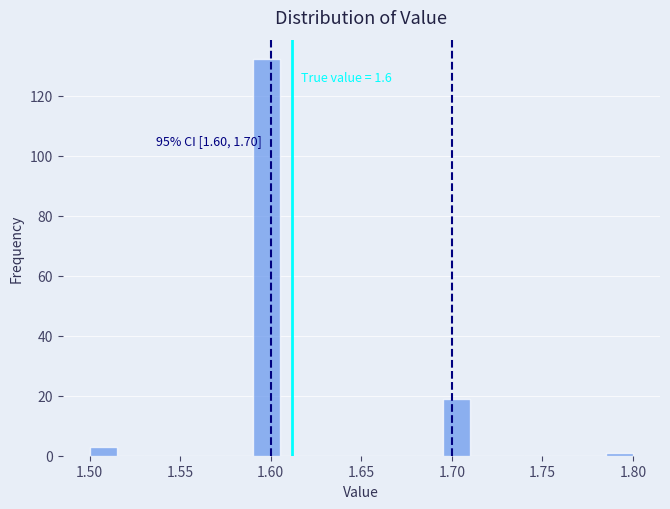

Read against the x-axis, roughly where is the centre of the tallest bar?

1.600